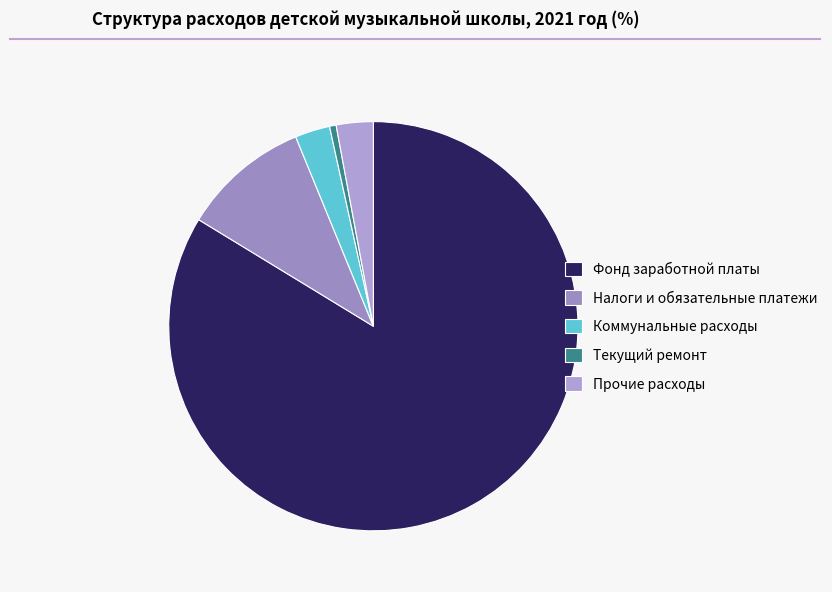

Count the number of slices in the pie.

5